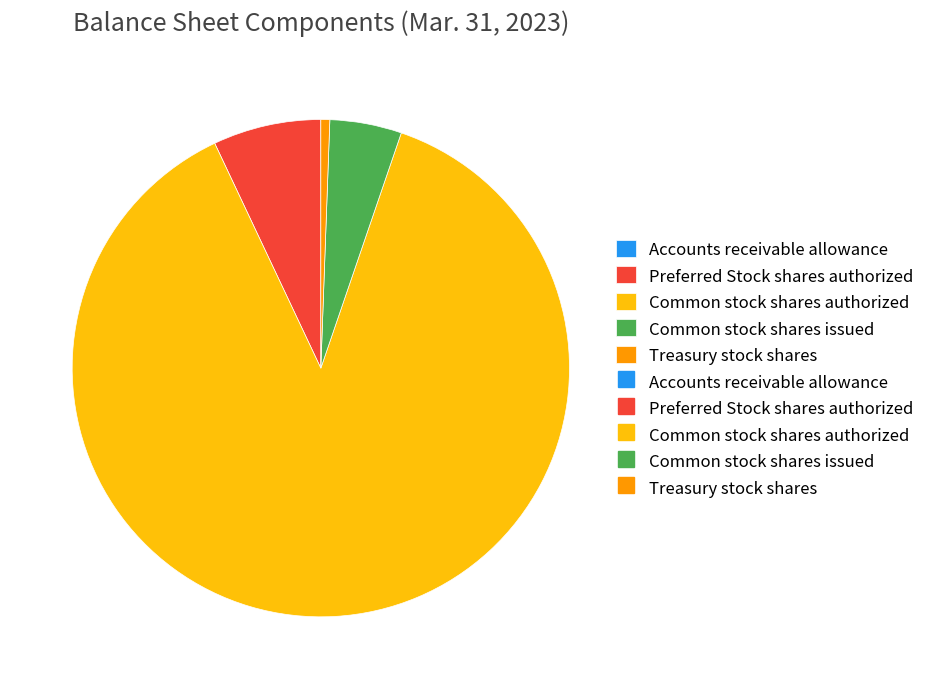

Does any single category account for the majority?

Yes